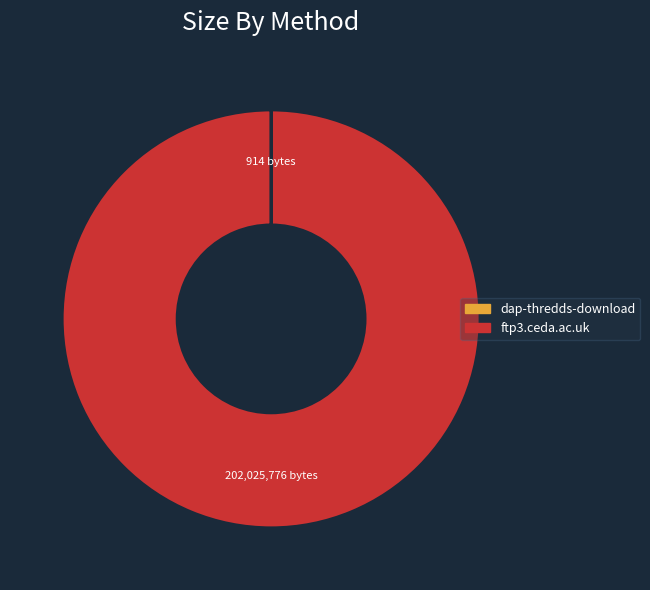

The ftp3.ceda.ac.uk slice represents 100% of the pie. True or false?

True